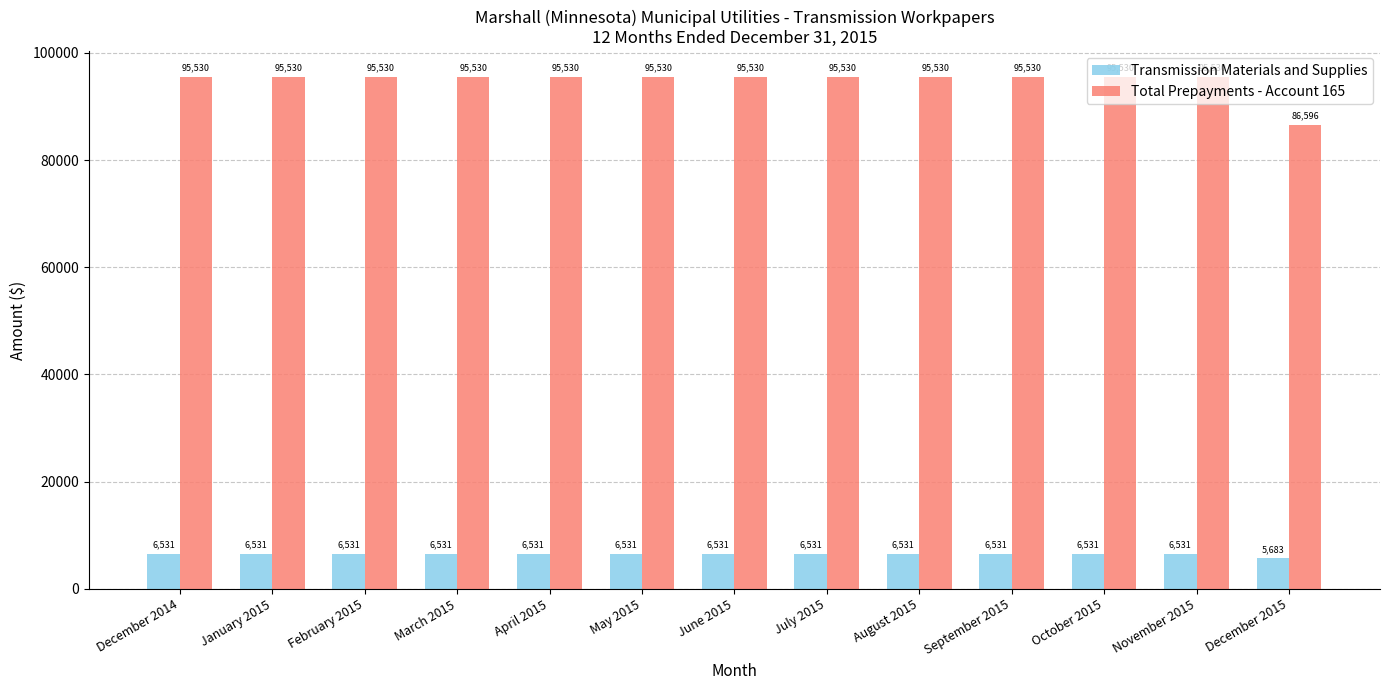

How many distinct data groups are displayed?

2